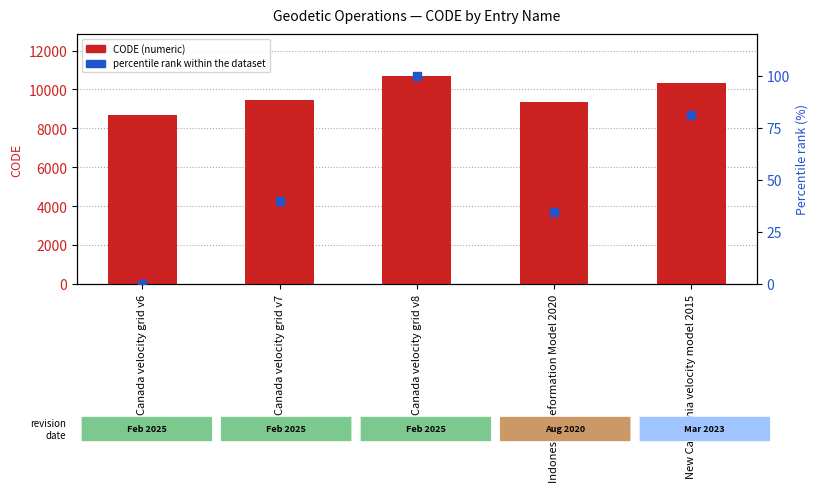

What are all the series names shown in the legend?

CODE (numeric), percentile rank within the dataset